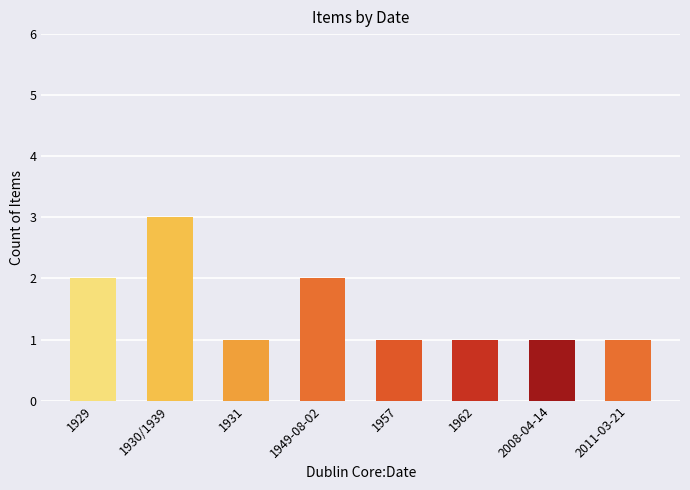

What is the label of the 2nd bar from the right?

2008-04-14